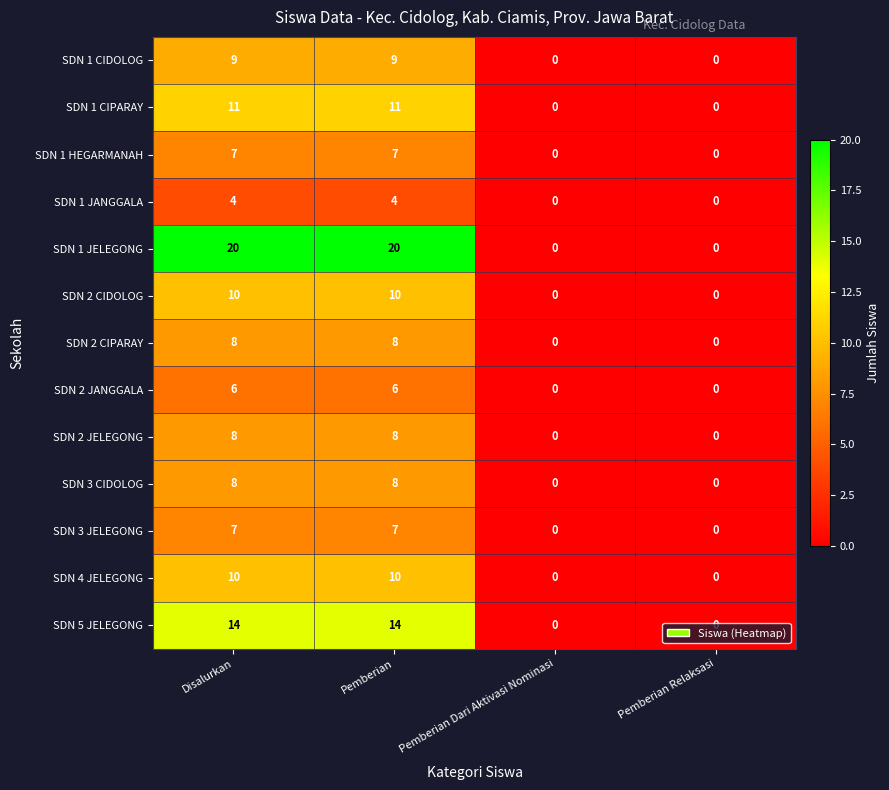

What is the approximate value of SDN 4 JELEGONG at Pemberian?

10